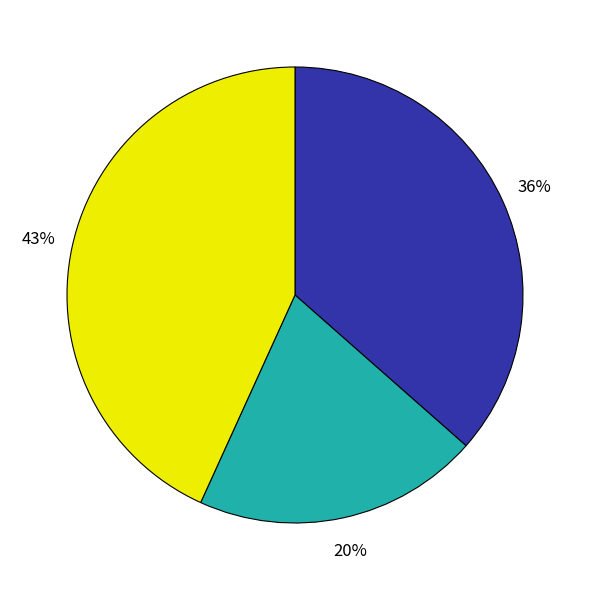

Is there a majority slice in this chart?

No